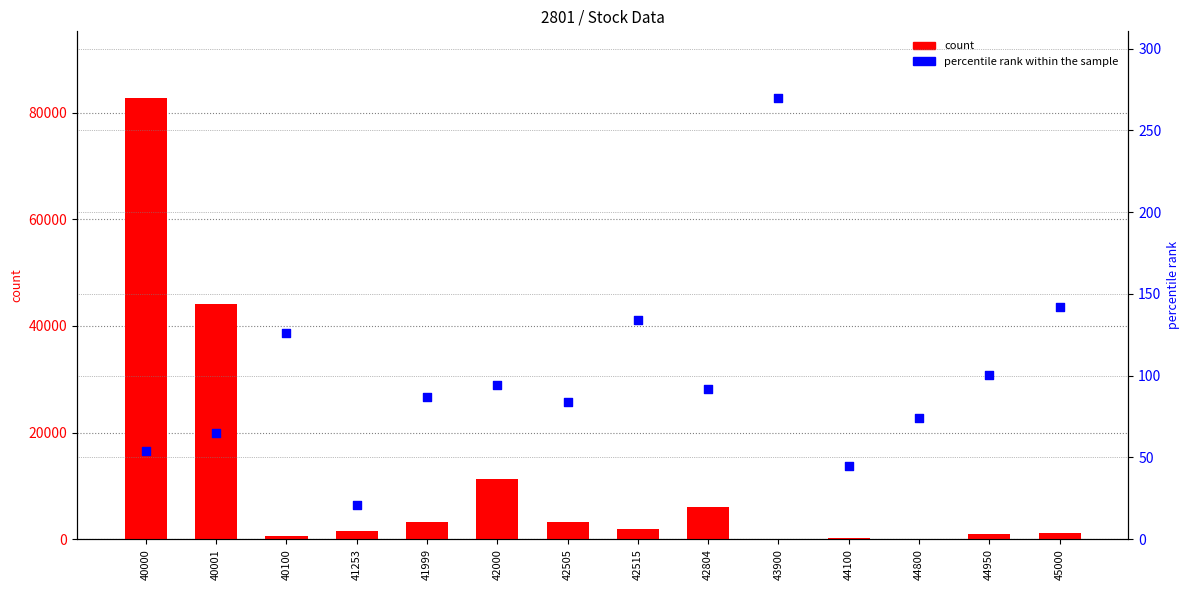

Which series contains the lowest Y value?

percentile rank within the sample